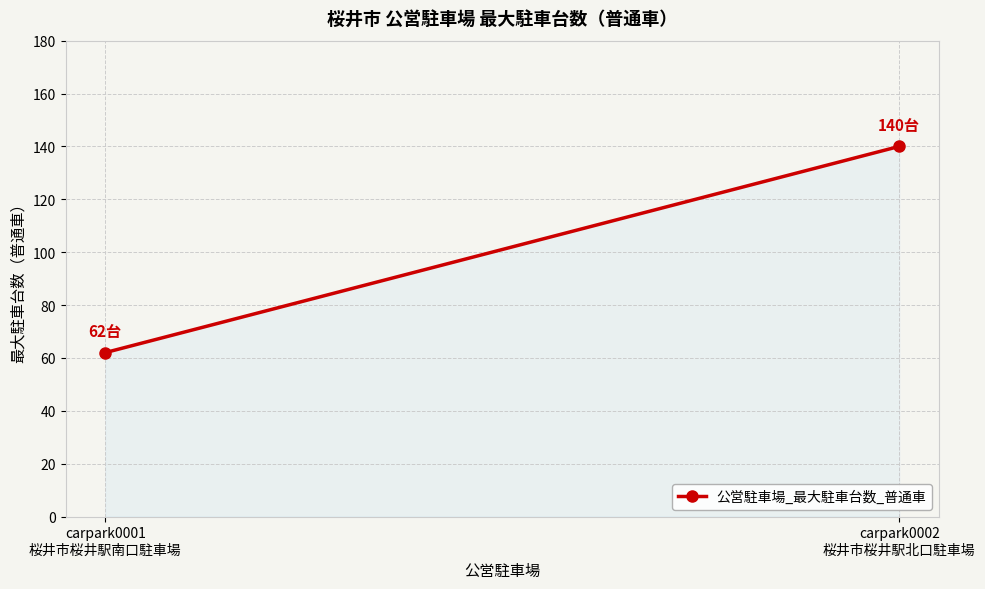

Which category has the highest value across all series?

carpark0002
桜井市桜井駅北口駐車場